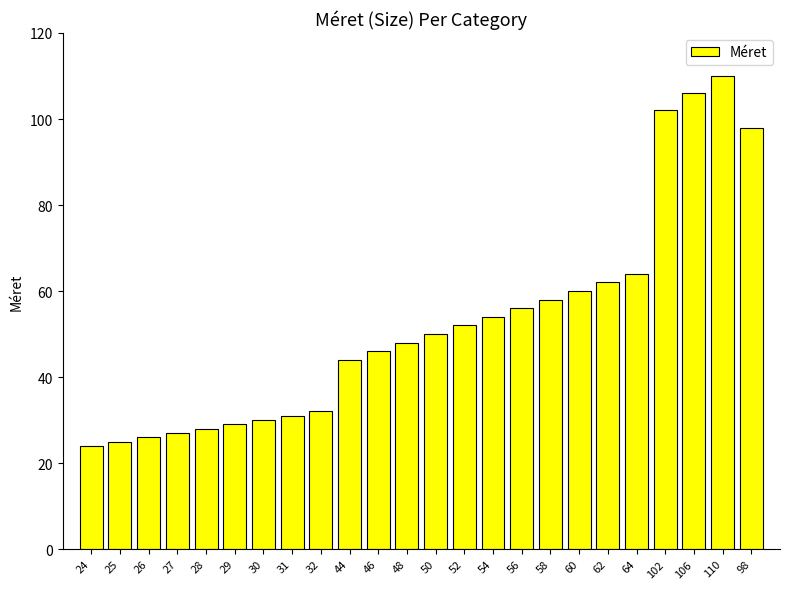

Read the value at 30, to the nearest 10.

30